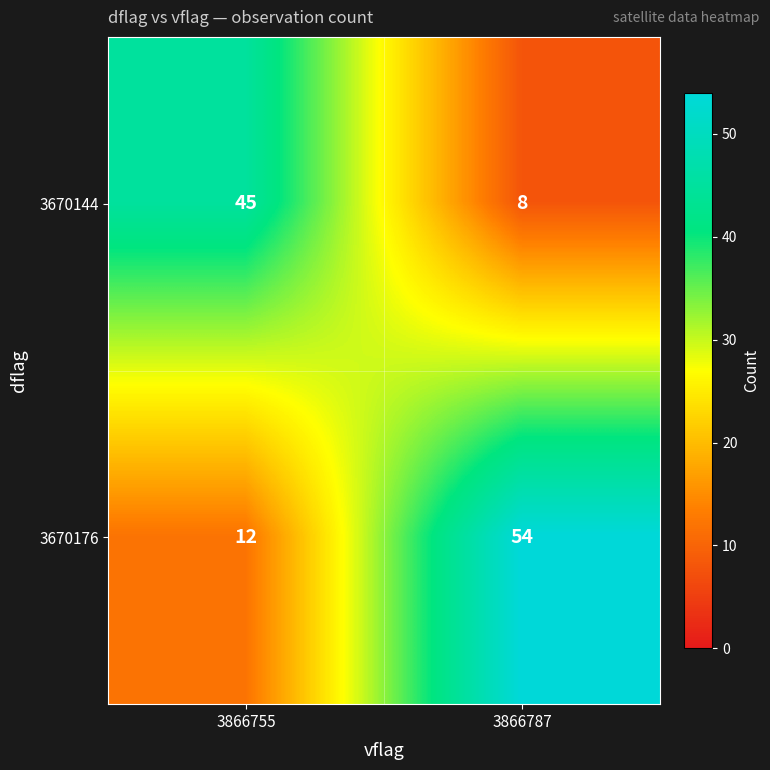

What is the total value across all series at 3866787?

62